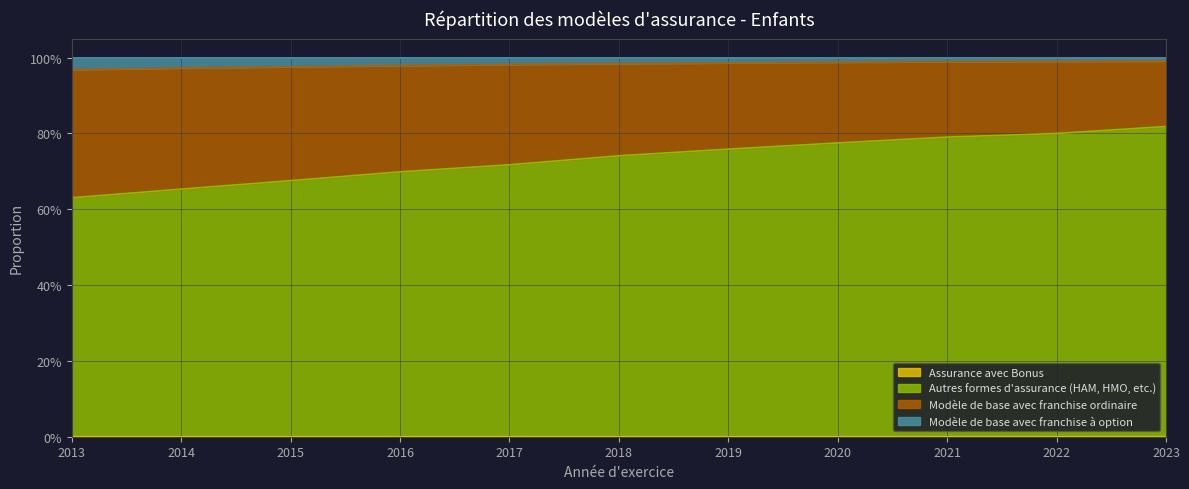

Between 2013 and 2018, which series saw the biggest shift?

Autres formes d'assurance (HAM, HMO, etc.)